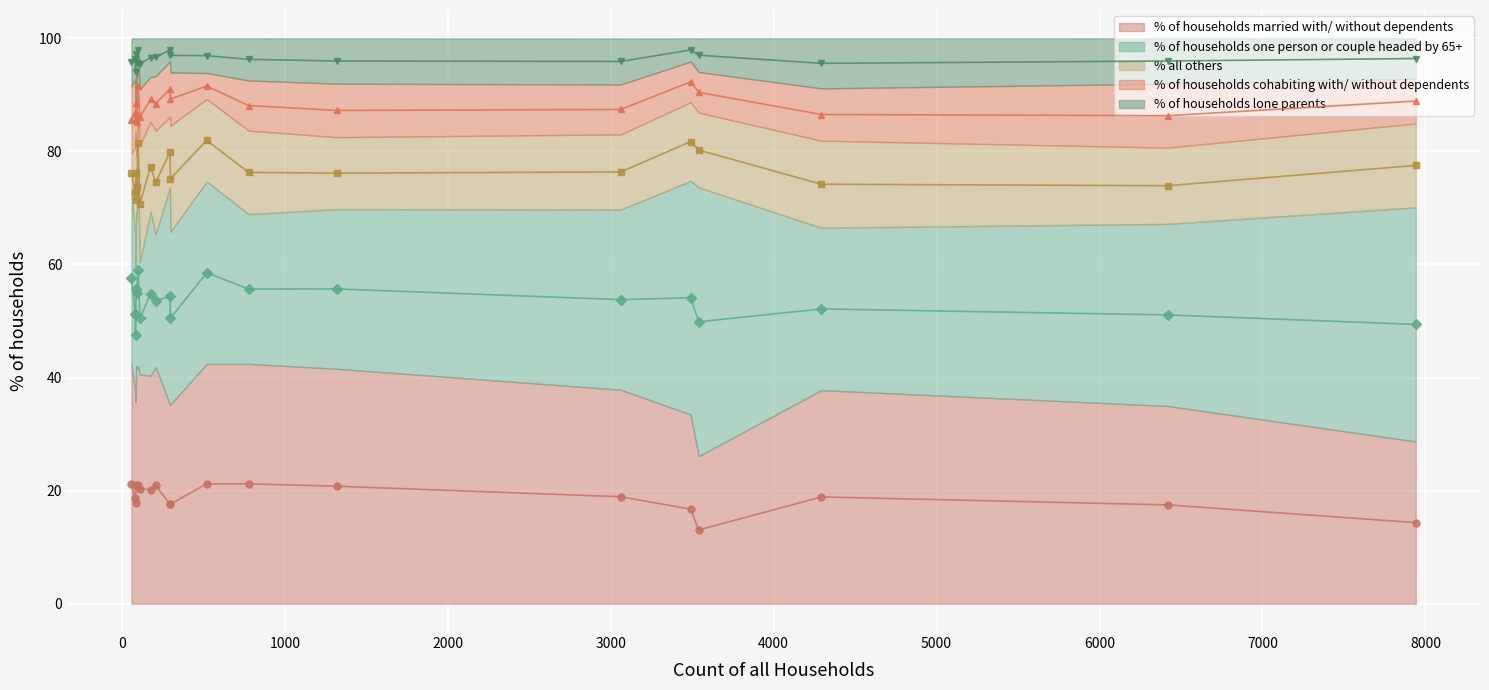

What is the minimum value for % of households one person or couple headed by 65+?

19.8